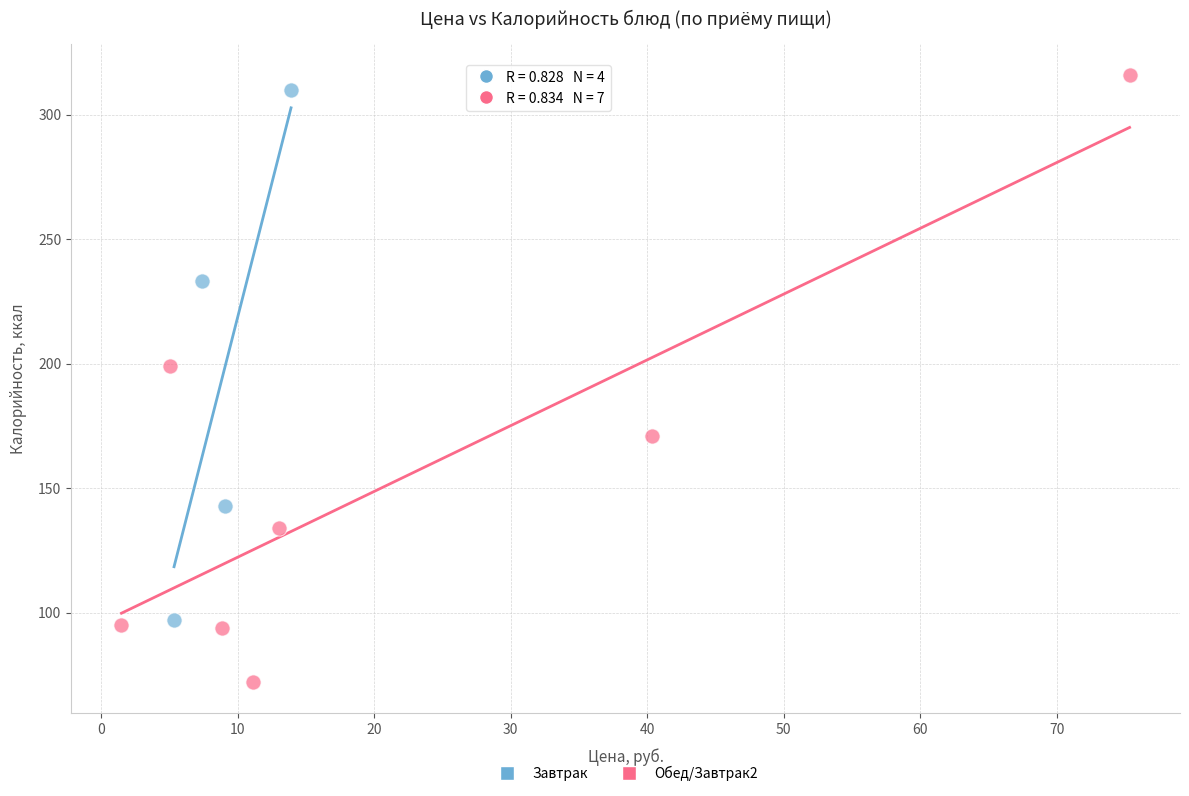

Which series has the largest Y range (max minus min)?

Обед/Завтрак2